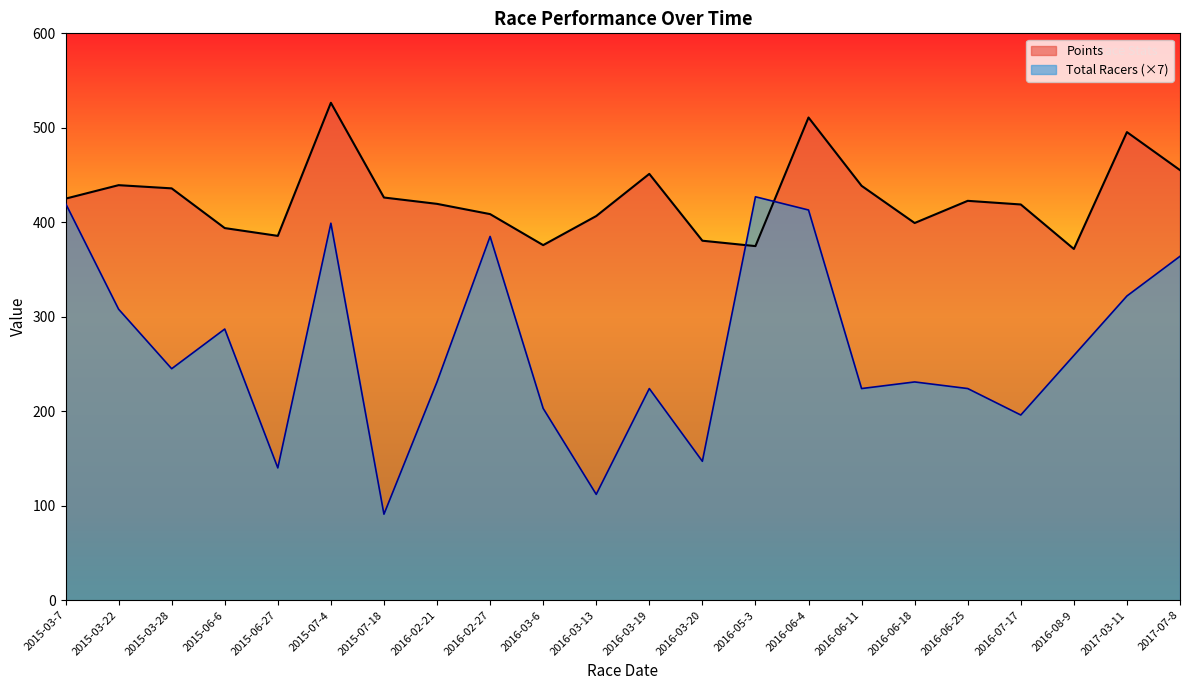

At which label is Points closest to 449?

2016-03-19